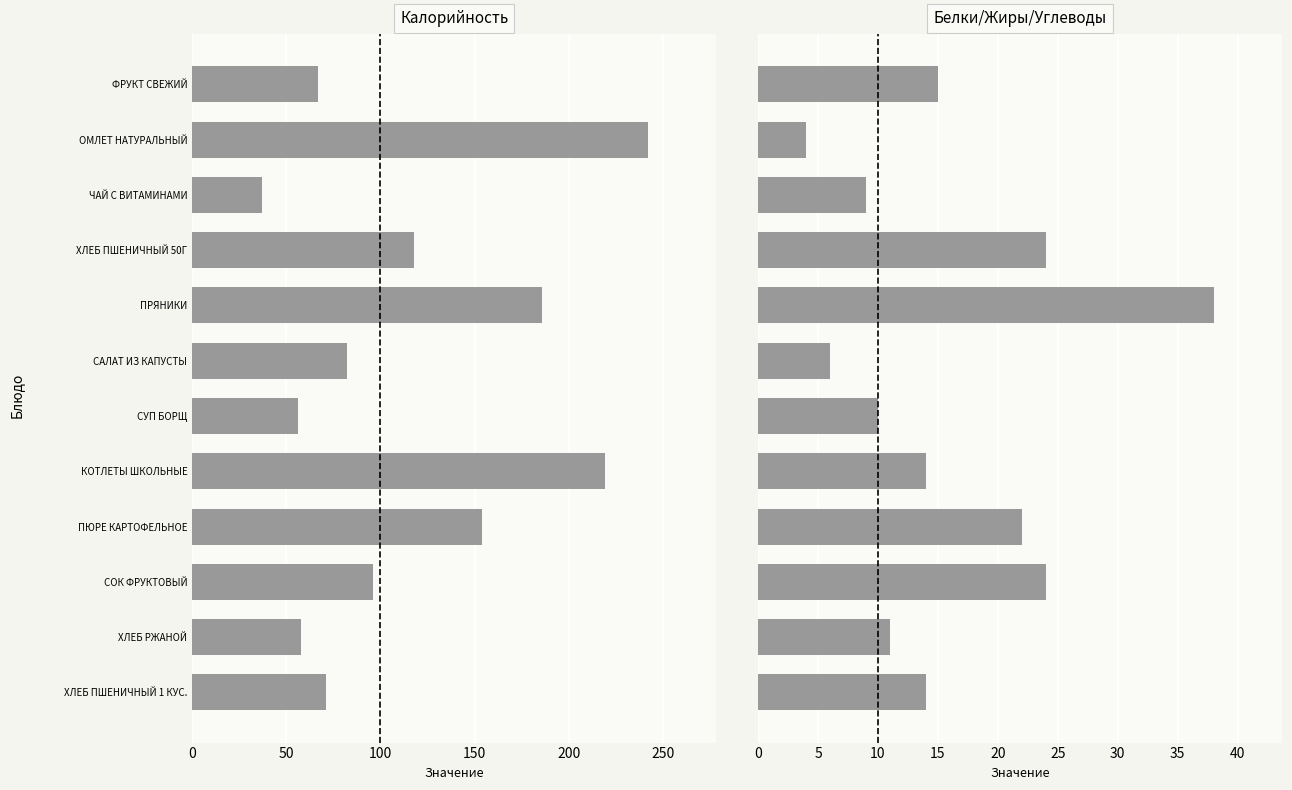

Count the number of data series in this chart.

2